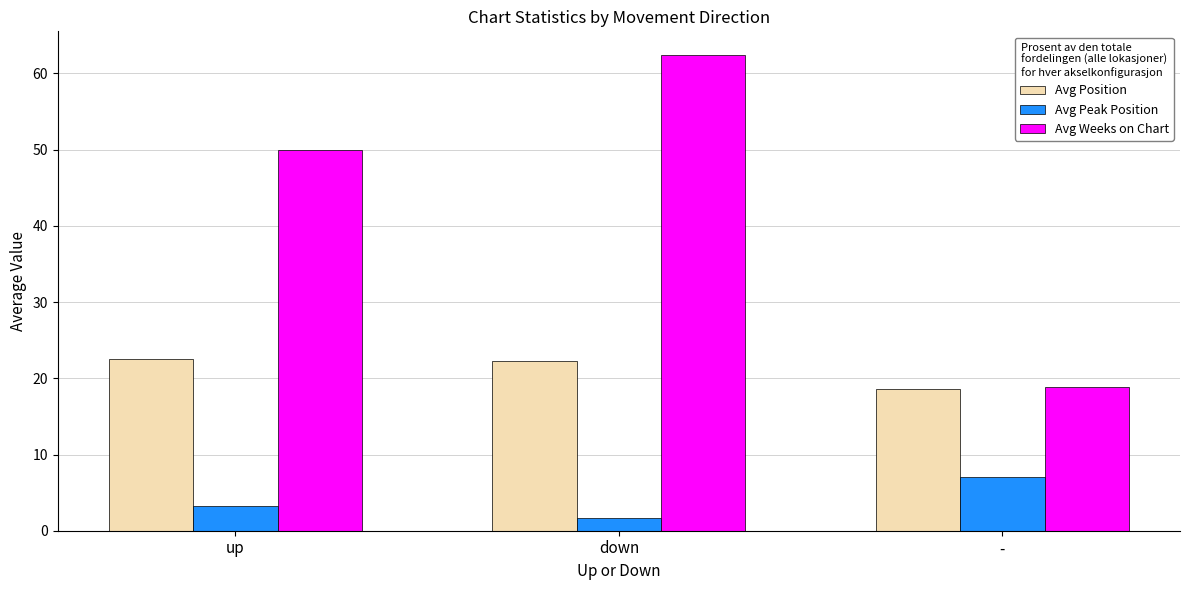

What is the lowest value of the Avg Weeks on Chart series?

18.8